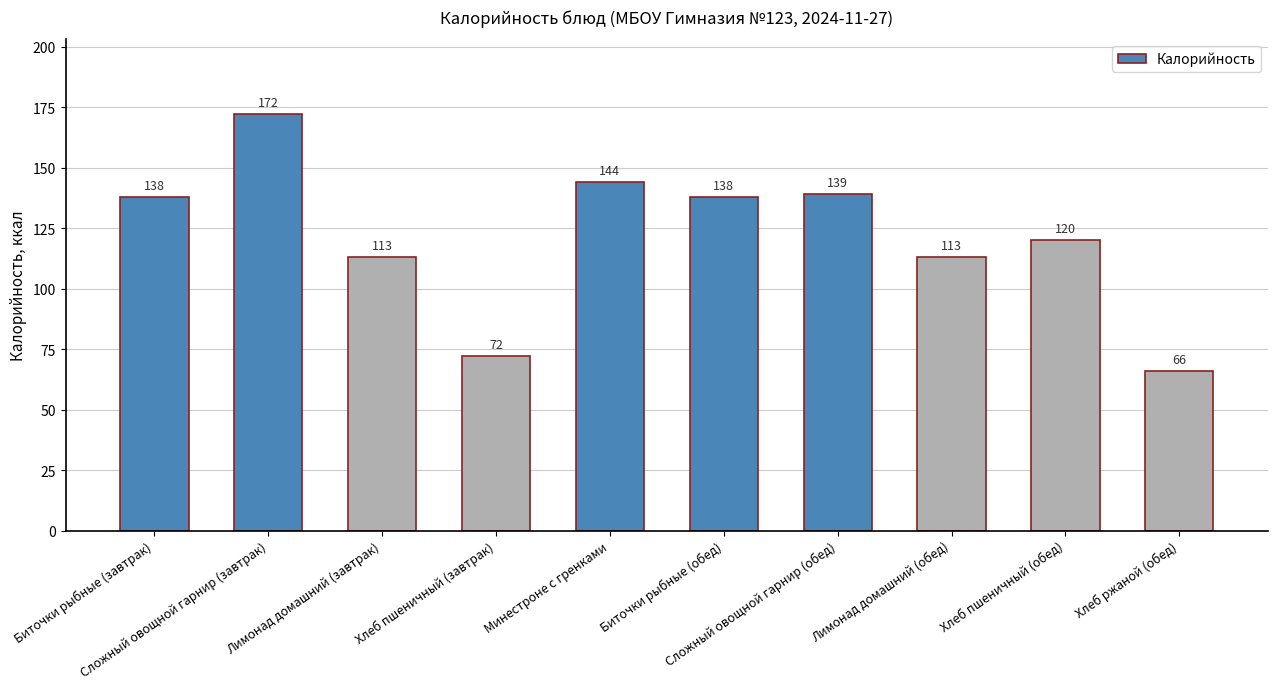

Reading right to left, what are all the values shown in this chart?

Хлеб ржаной (обед)=66	Хлеб пшеничный (обед)=120	Лимонад домашний (обед)=113	Сложный овощной гарнир (обед)=139	Биточки рыбные (обед)=138	Минестроне с гренками=144	Хлеб пшеничный (завтрак)=72	Лимонад домашний (завтрак)=113	Сложный овощной гарнир (завтрак)=172	Биточки рыбные (завтрак)=138